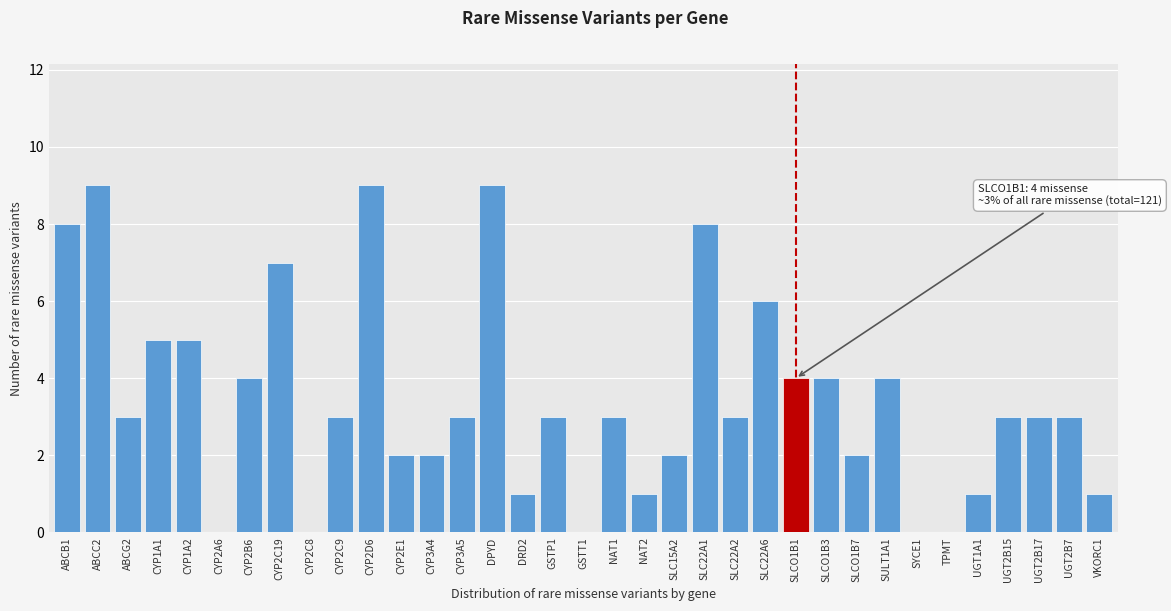

What is the sum of all values?

121